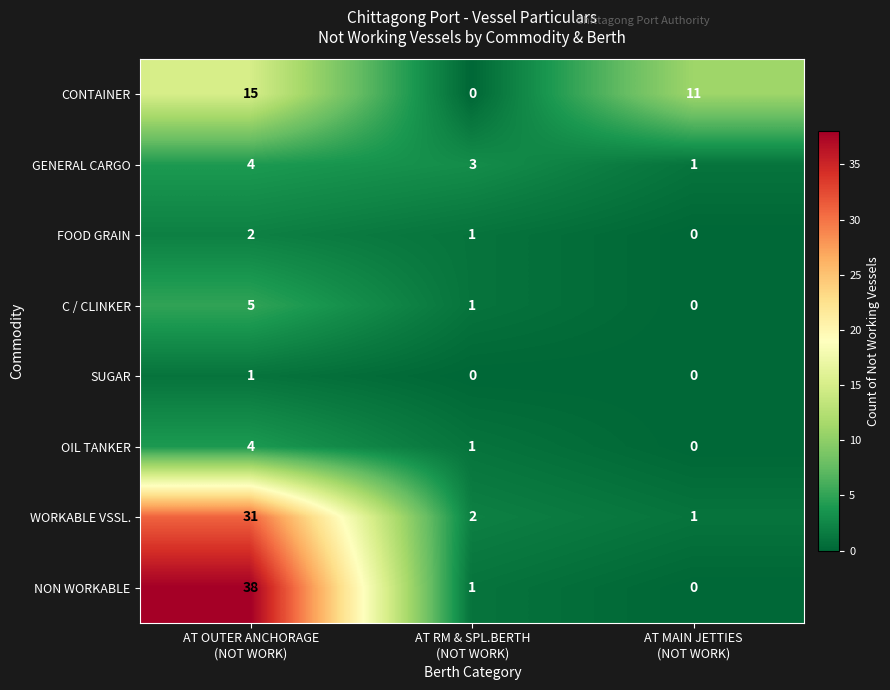

Reading left to right, what are all the values shown in this chart?

CONTAINER: 15	0	11
GENERAL CARGO: 4	3	1
FOOD GRAIN: 2	1	0
C / CLINKER: 5	1	0
SUGAR: 1	0	0
OIL TANKER: 4	1	0
WORKABLE VSSL.: 31	2	1
NON WORKABLE: 38	1	0